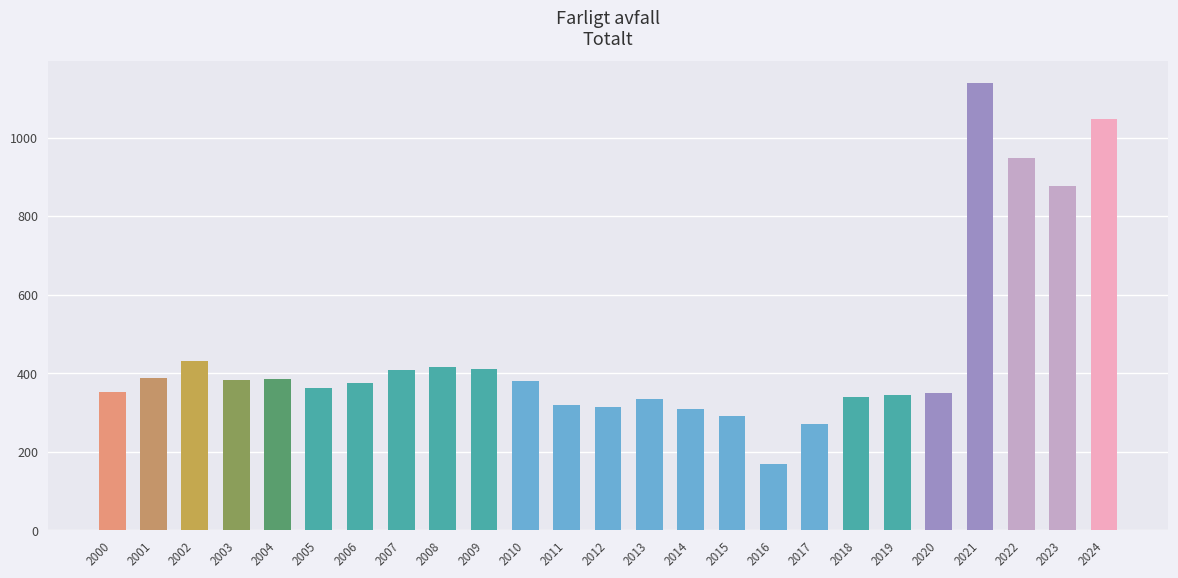

What is the maximum value shown in the chart?

1137.6